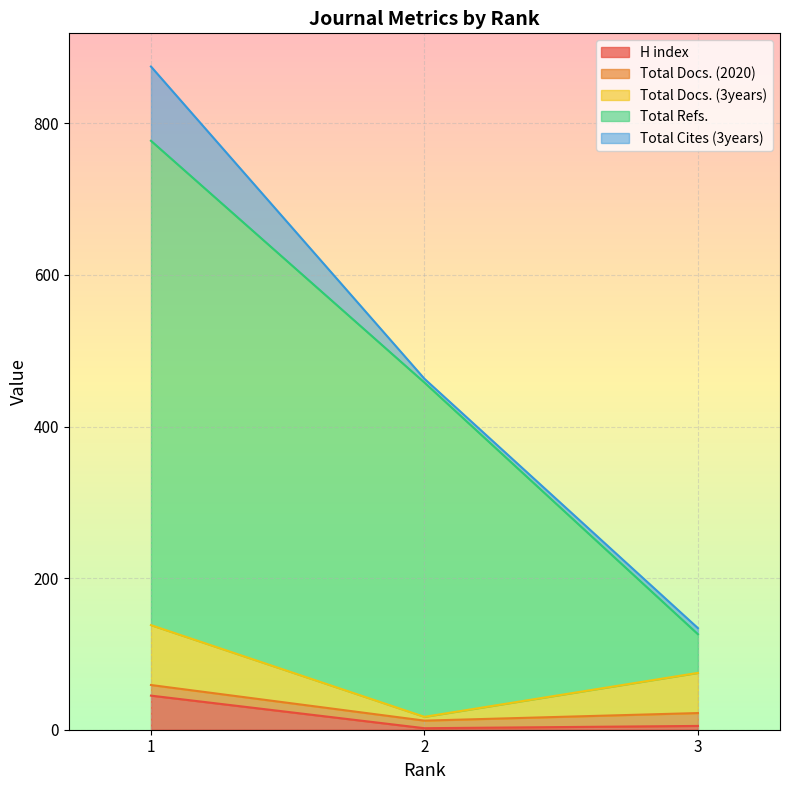

What is the maximum value for H index?

45